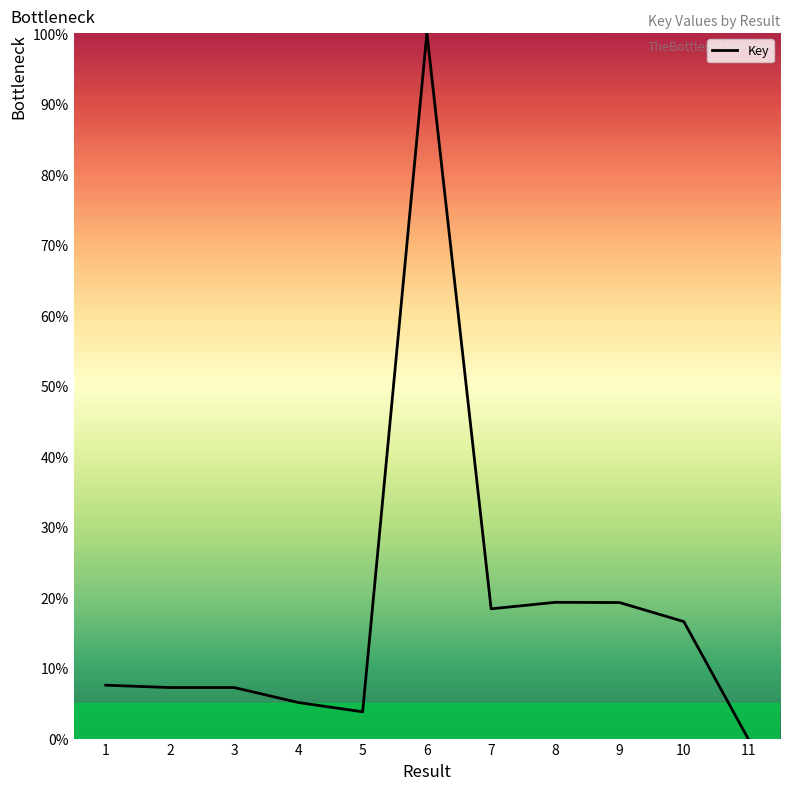

Approximately how many times larger is the value at 10 compared to 8?

0.9